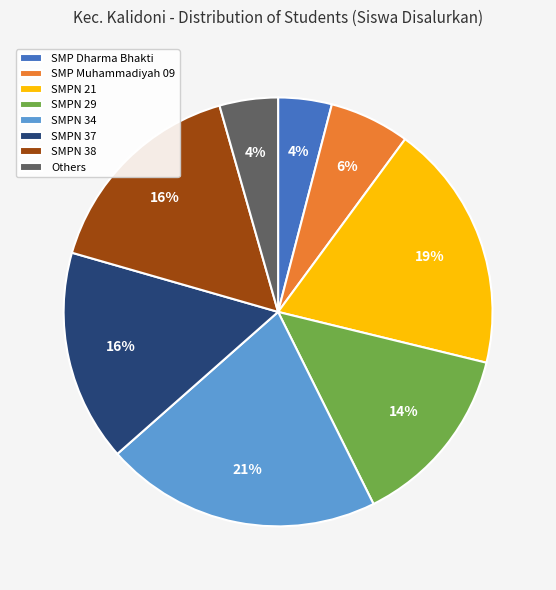

Which category has the biggest portion of the pie?

SMPN 34